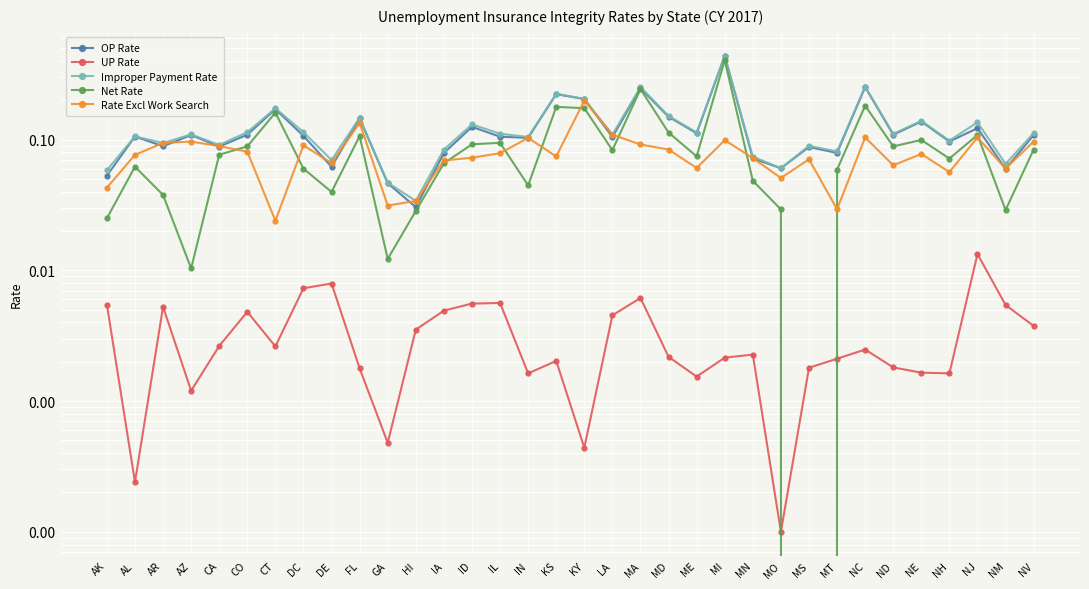

What is the approximate value of OP Rate at MD?

0.1